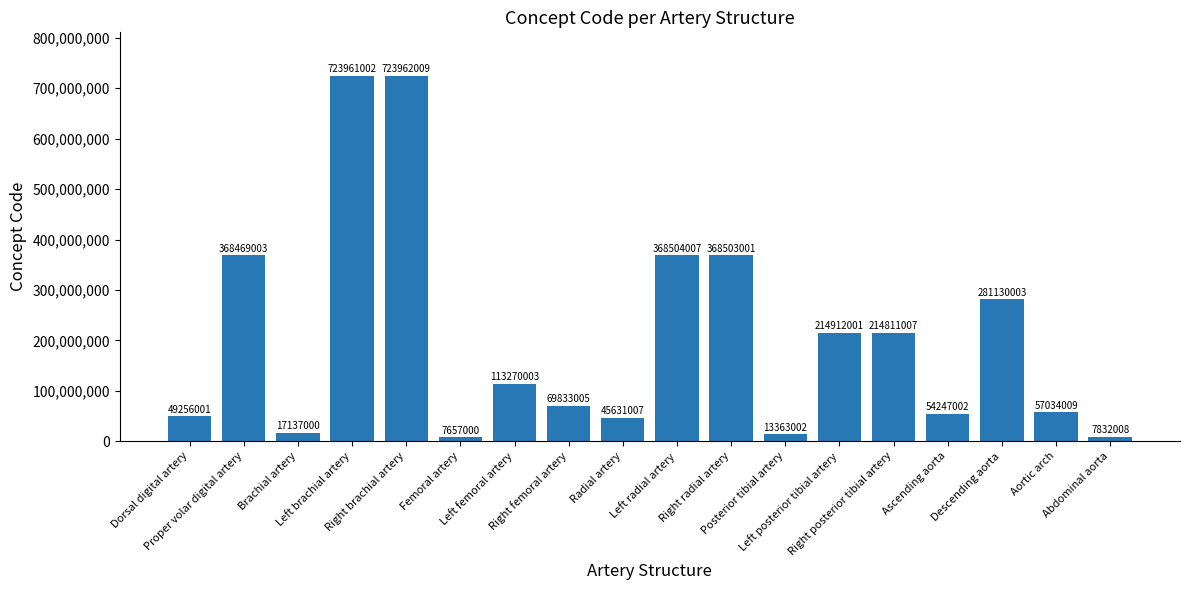

What is the label of the 12th bar from the right?

Left femoral artery